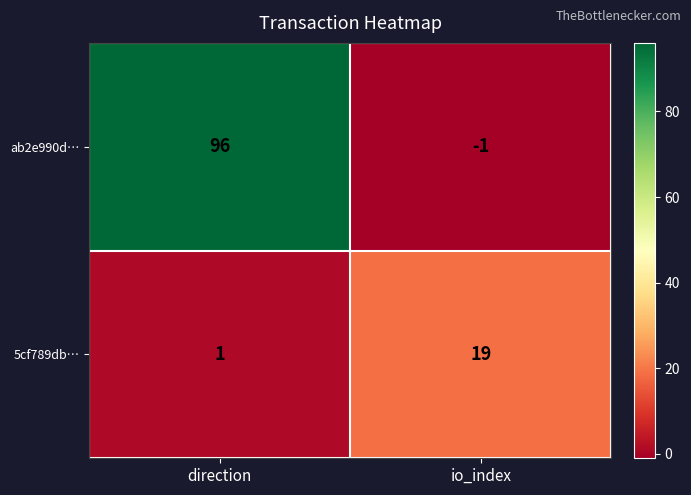

What is the greatest value displayed?

96